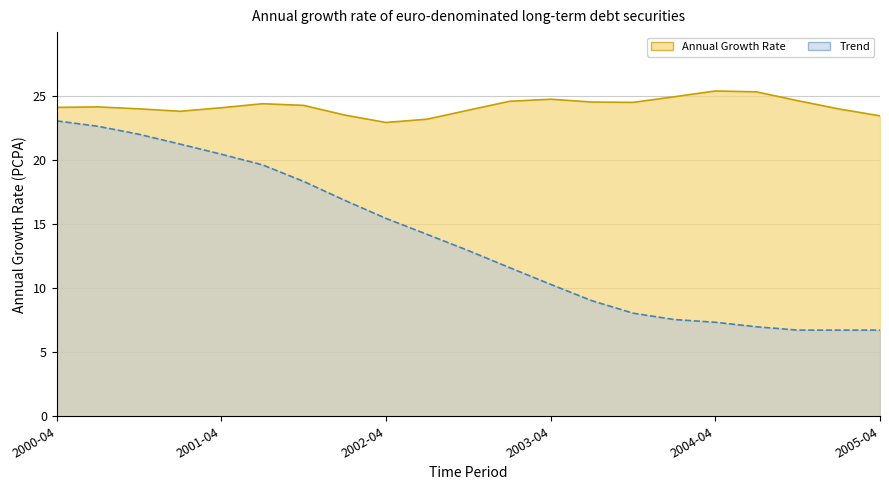

True or false: Trend and Annual Growth Rate intersect in this chart.

False